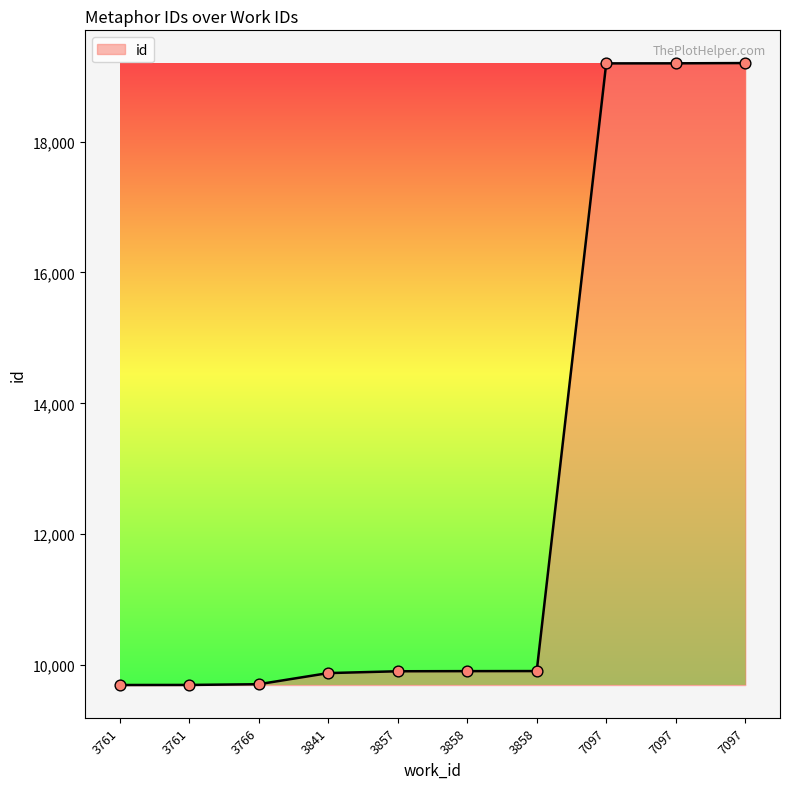

What is the change in value from 3761 to 7097?

+9498